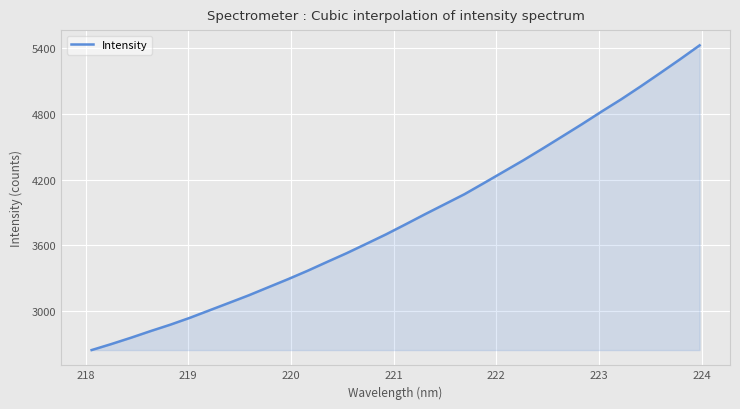

Count the number of values greater than 3791.

16